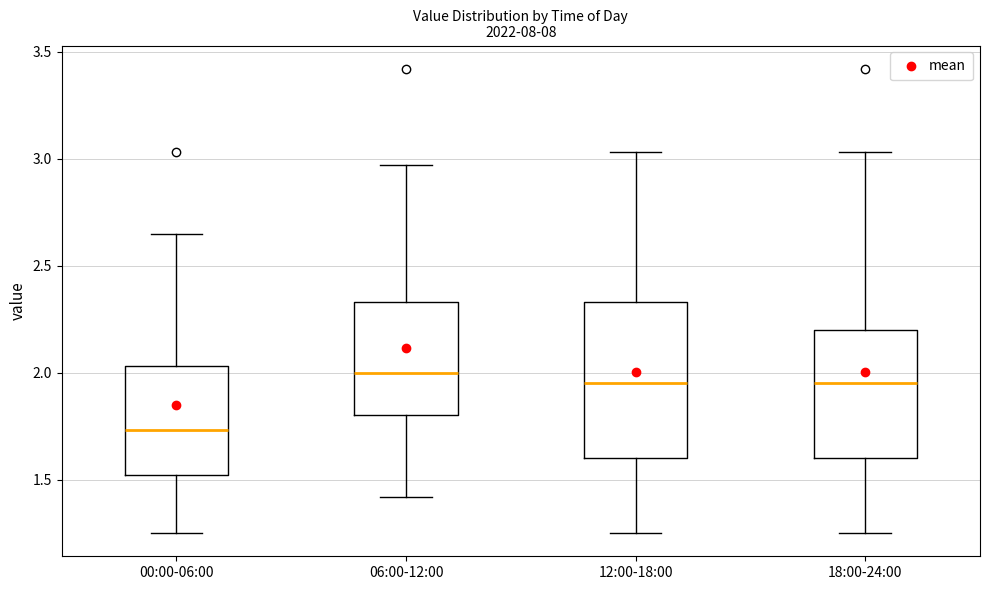

Where is the upper edge of the box for 18:00-24:00 on the y-axis? The values are not printed on the chart, so give them approximately, as read against the axis.

2.20